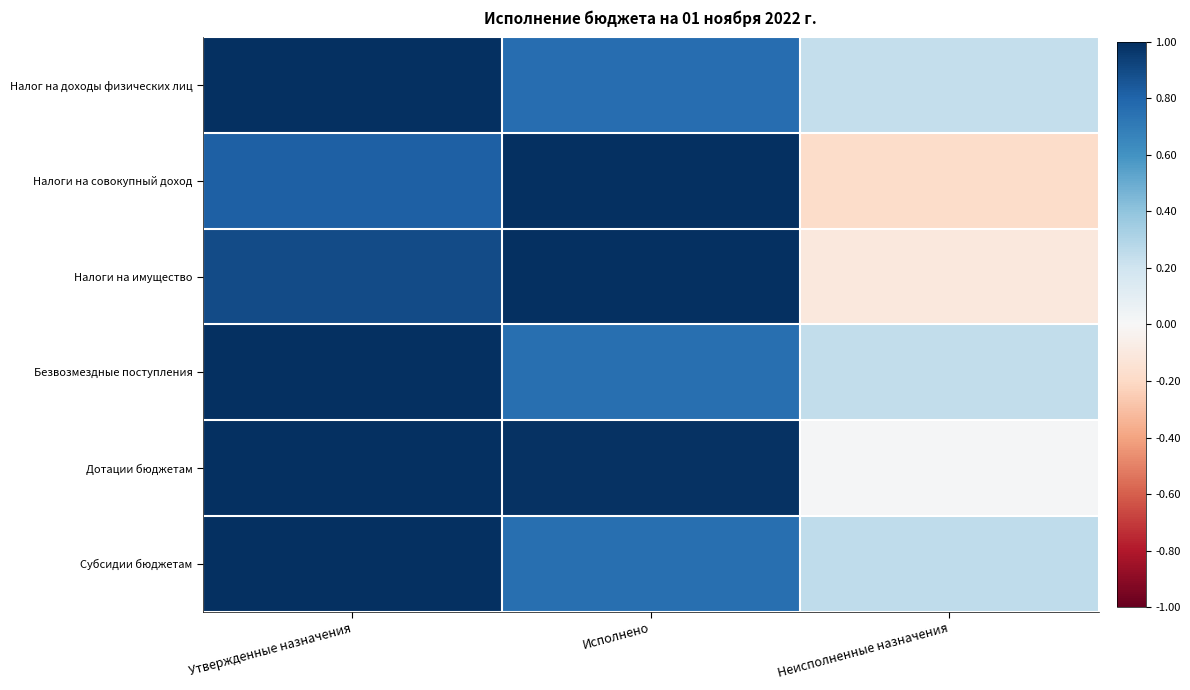

At how many categories does at least one series exceed 0?

3